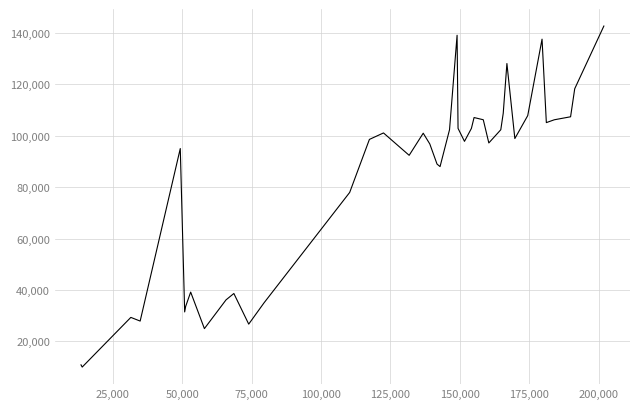

What is the greatest value displayed?

142692